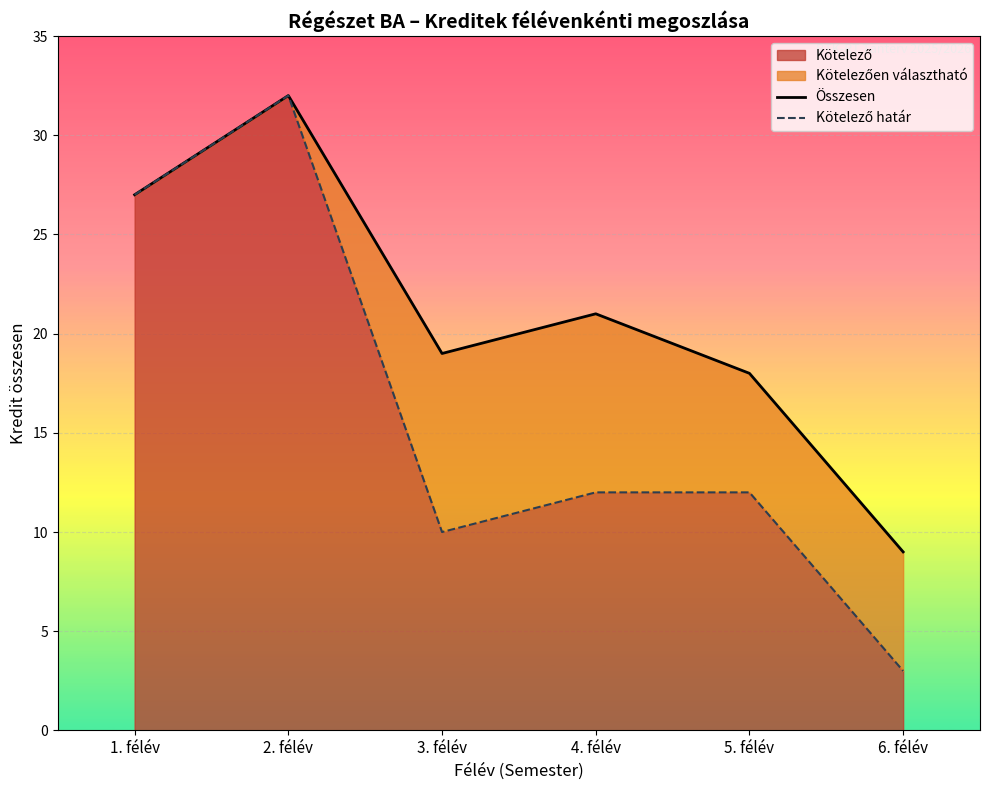

At which category is the sum across all series the highest?

2. félév